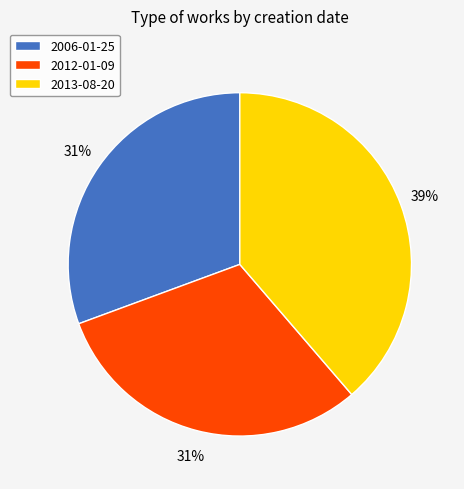

Which has a higher value, 2013-08-20 or 2012-01-09?

2013-08-20